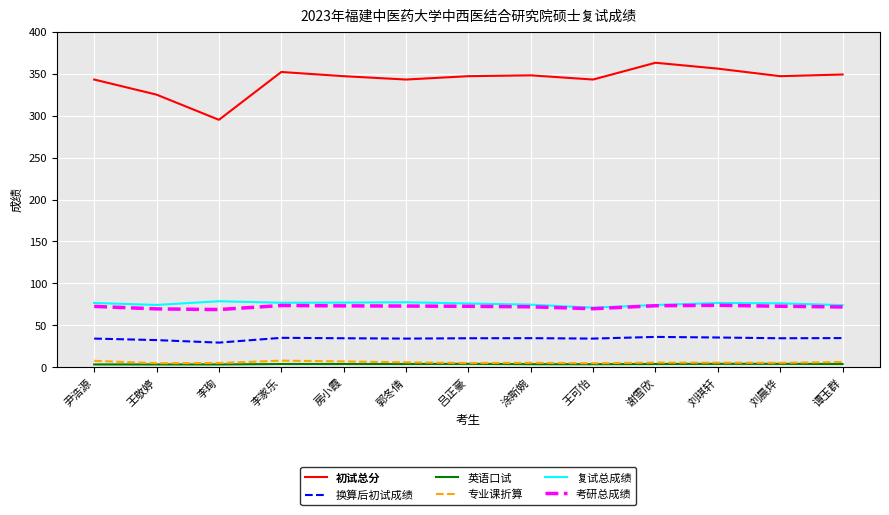

Between 王可怡 and 谢雪欣, which series saw the biggest shift?

初试总分